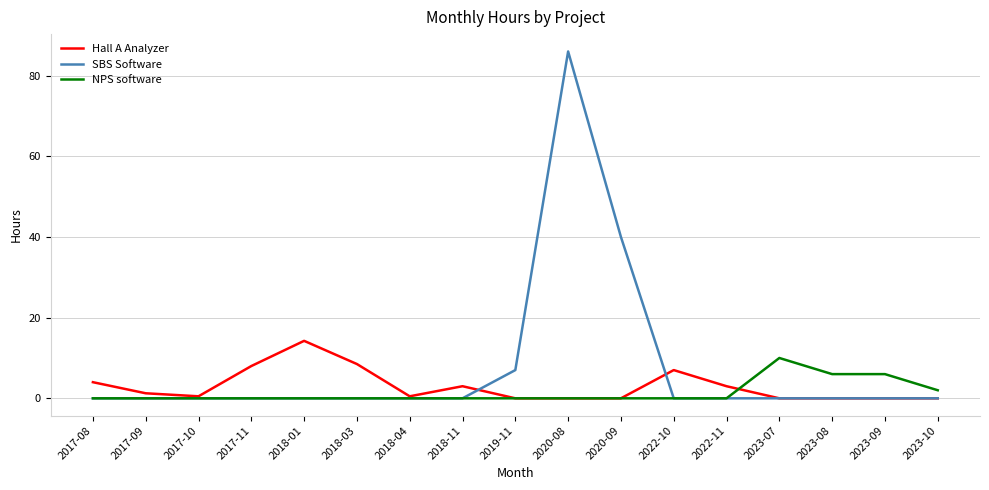

What position from the left is 2018-03?

6